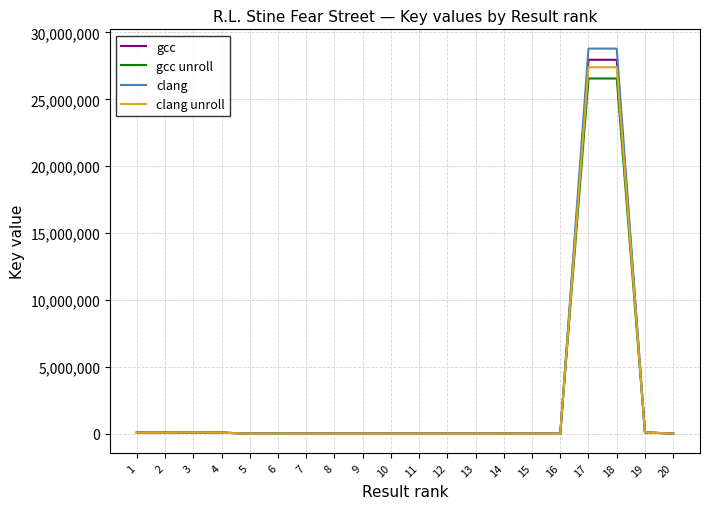

Between 13 and 18, which series saw the biggest shift?

clang